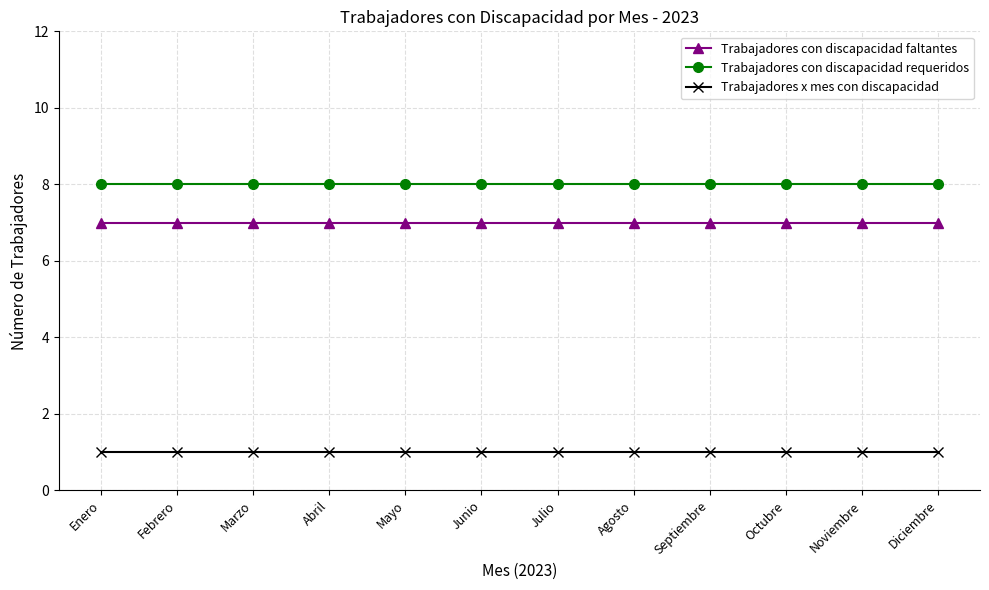

Does the chart display data point markers on the line(s)?

Yes